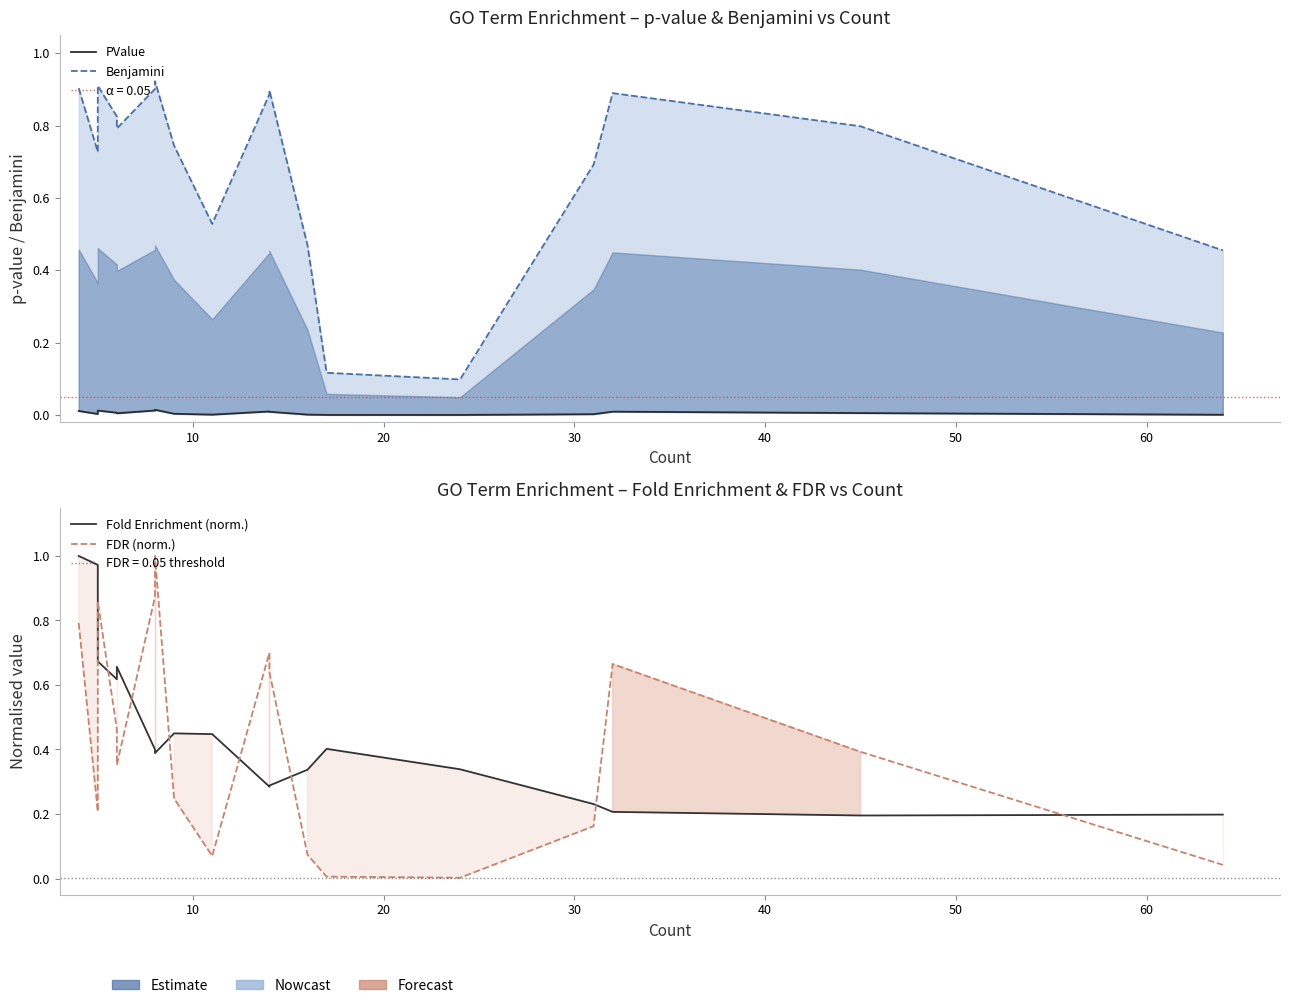

How many times do Fold Enrichment (norm.) and Benjamini cross each other?

3